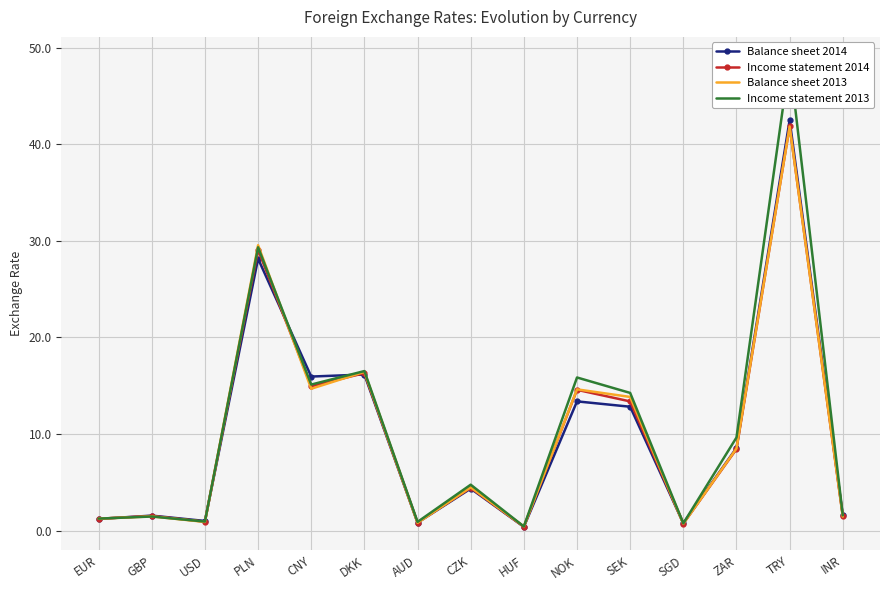

How many values in the Income statement 2014 series are below 4?

7